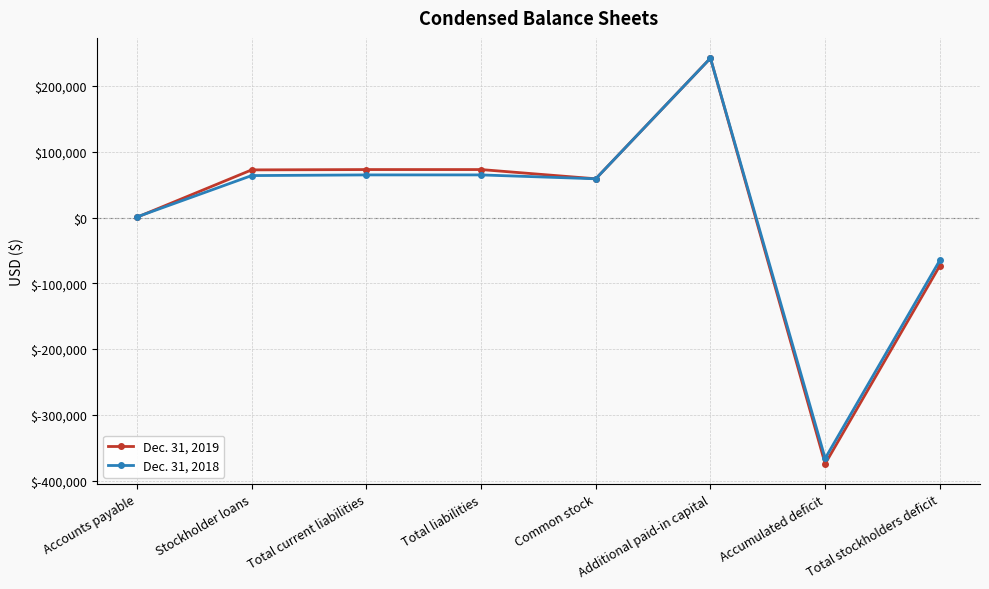

What is the greatest value displayed?

242449